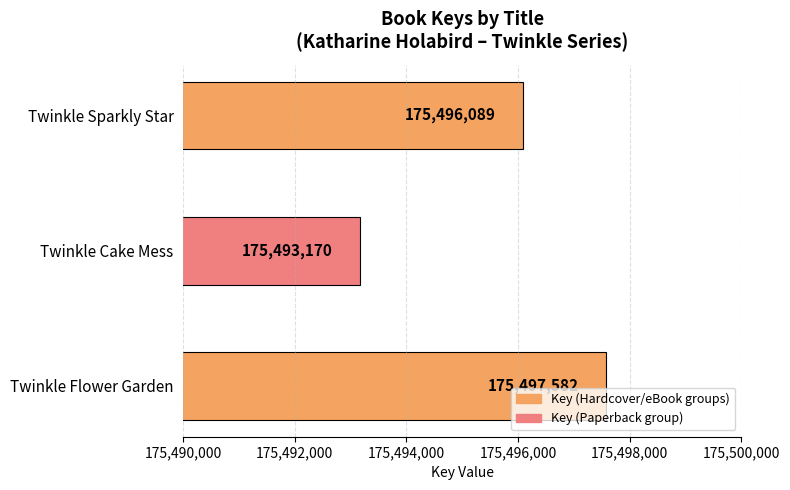

Where is the data nearest to the value 175495376?

Twinkle Sparkly Star